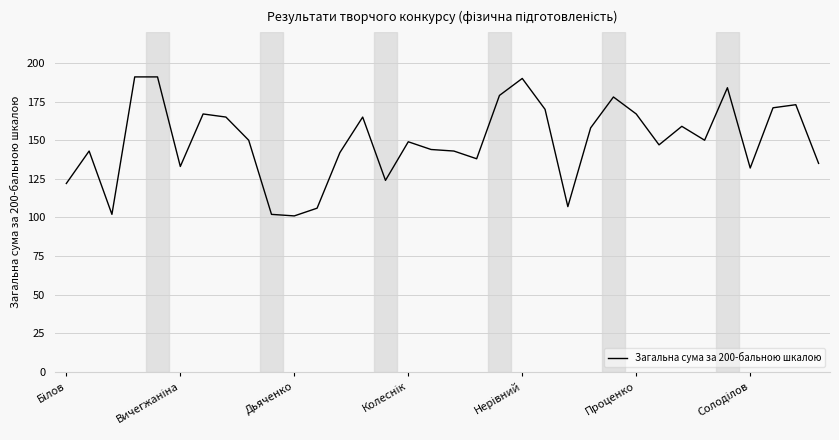

What is the smallest value displayed?

101